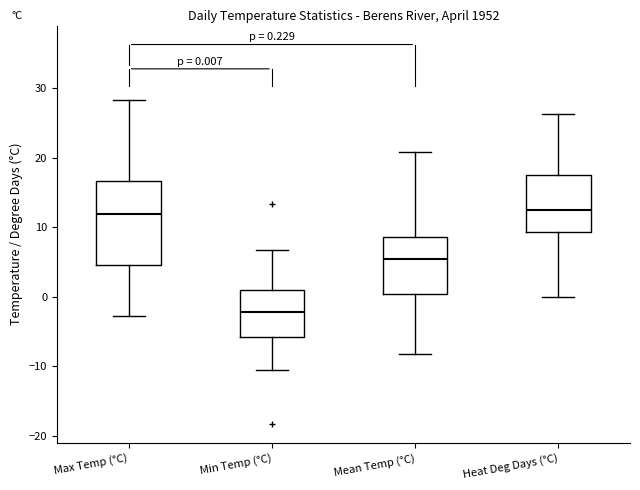

Comparing the boxes themselves (not the whiskers), which one is the tallest?

Max Temp (°C)